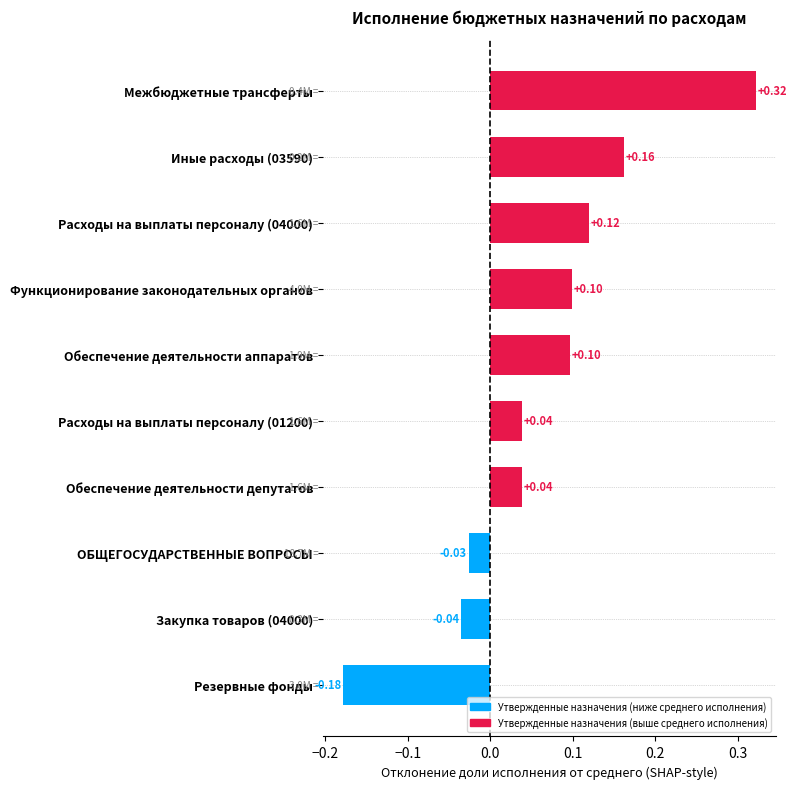

How many values are above zero?

7